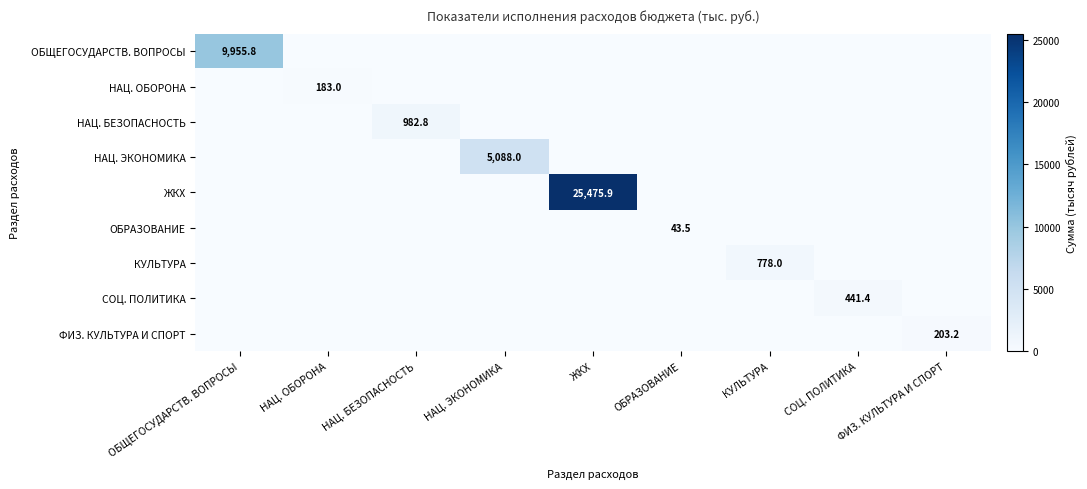

What is the sum of the НАЦ. ОБОРОНА values at НАЦ. ЭКОНОМИКА and НАЦ. ОБОРОНА?

183.0